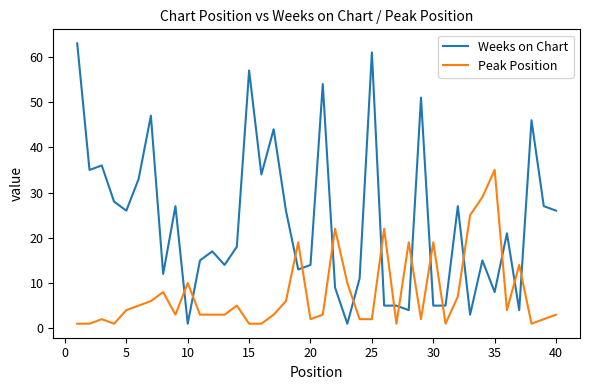

How many series are shown in this chart?

2